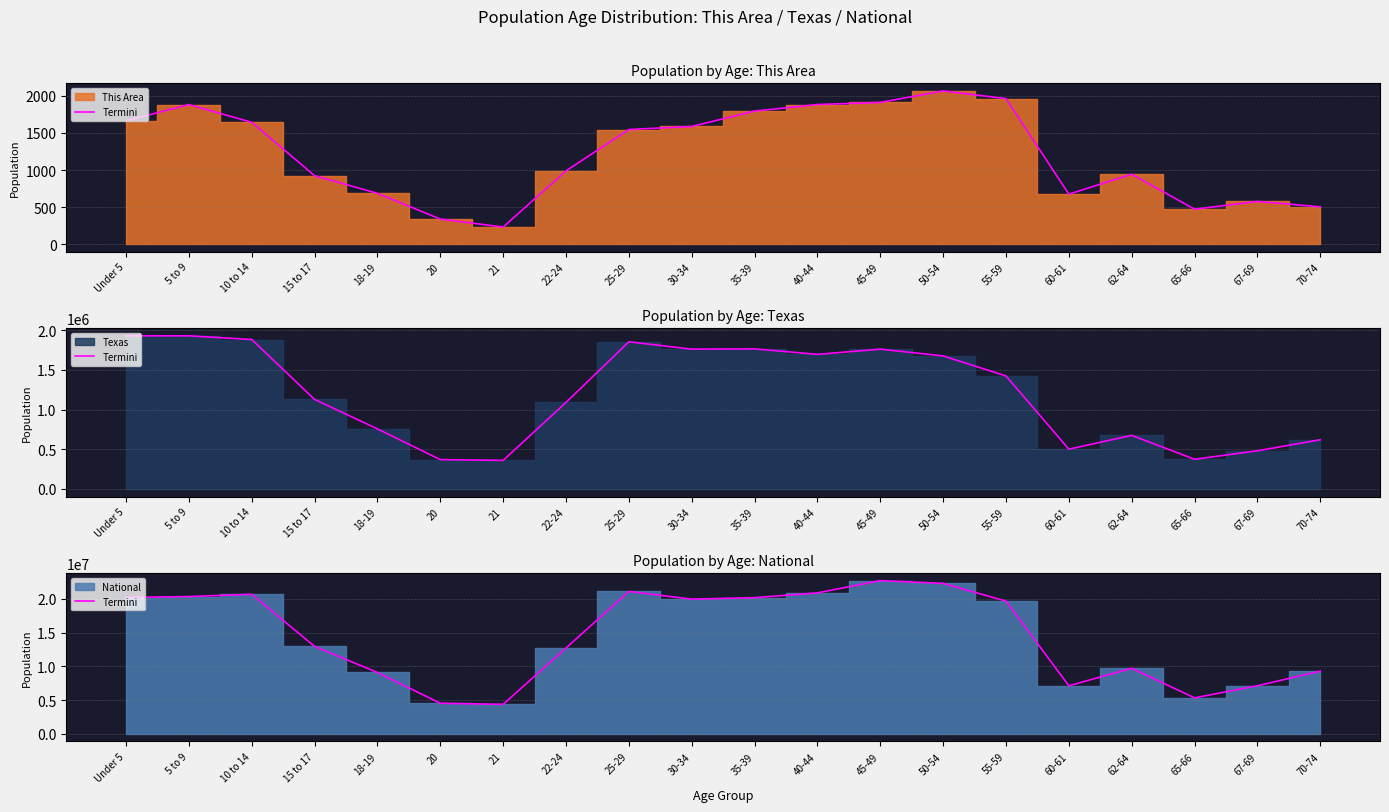

Reading left to right, transcribe all the data shown in this chart.

Under 5=20201362	5 to 9=20348657	10 to 14=20677194	15 to 17=12954254	18-19=9086089	20=4519129	21=4354294	22-24=12712576	25-29=21101849	30-34=19962099	35-39=20179642	40-44=20890964	45-49=22708591	50-54=22298125	55-59=19664805	60-61=7113727	62-64=9704197	65-66=5319902	67-69=7115361	70-74=9278166